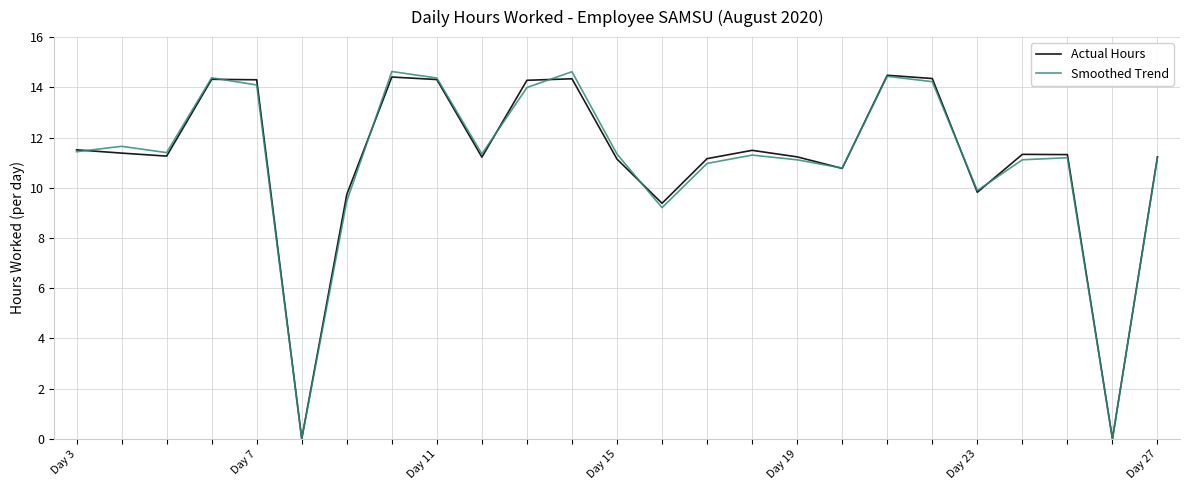

What is the maximum value shown in the chart?

14.6